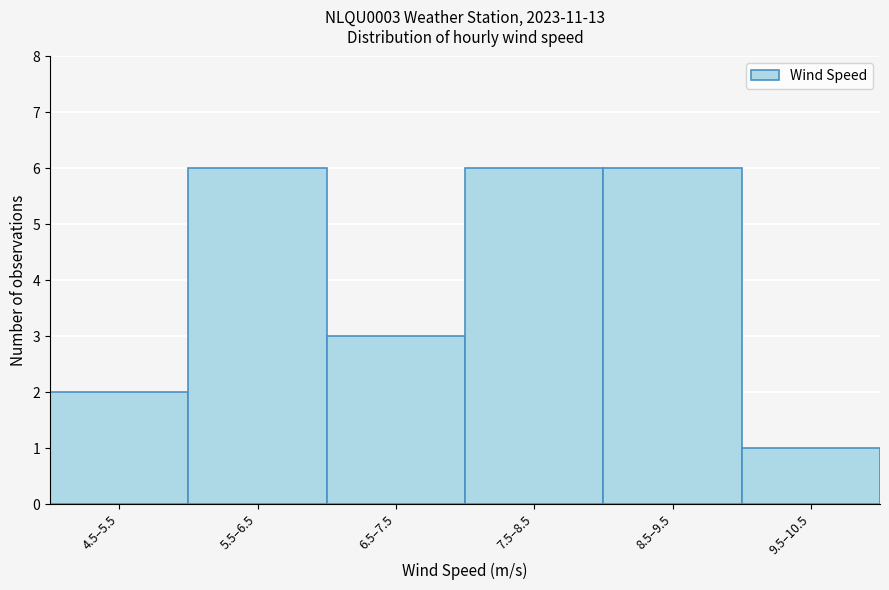

Reading right to left, extract all data points from this chart.

1	6	6	3	6	2